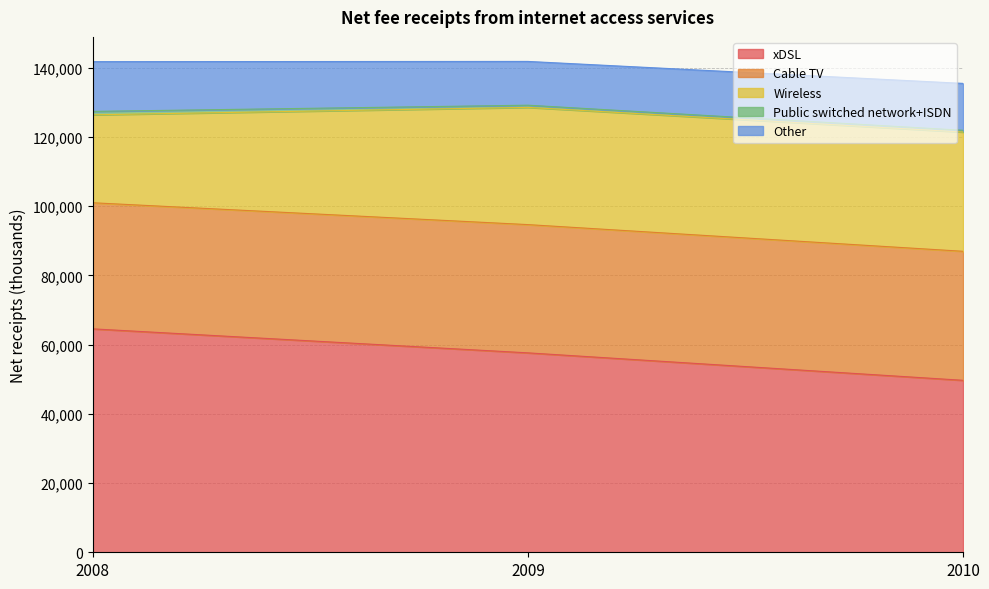

Which category has the highest value across all series?

2008